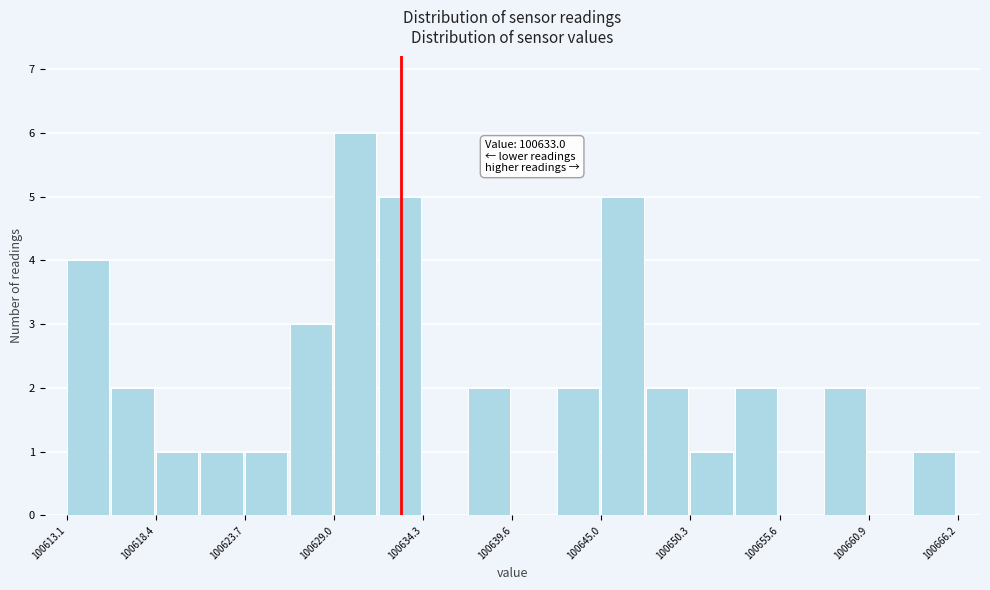

Around what value on the x-axis is the tallest bar? Give the approximate position of its centre, as read against the axis.

100630